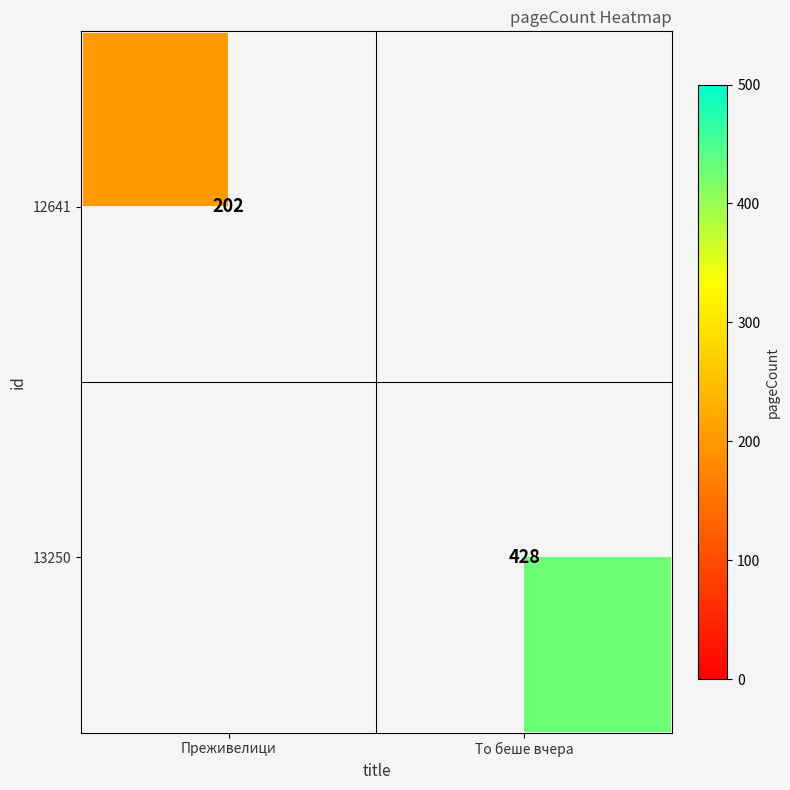

The 13250 series shows 86 at То беше вчера. True or false?

False